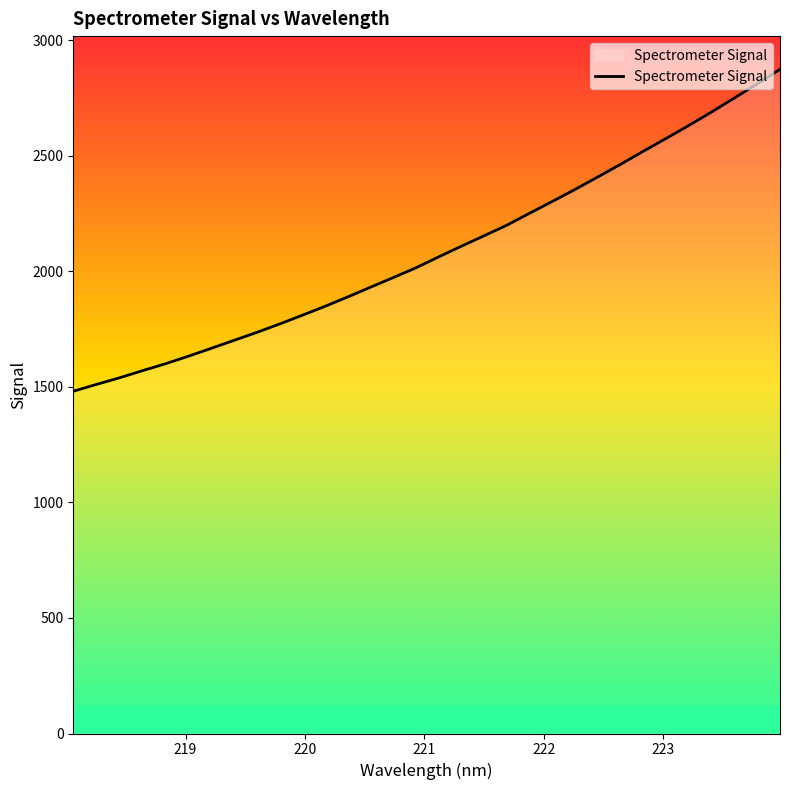

What is the minimum value shown in the chart?

1481.0